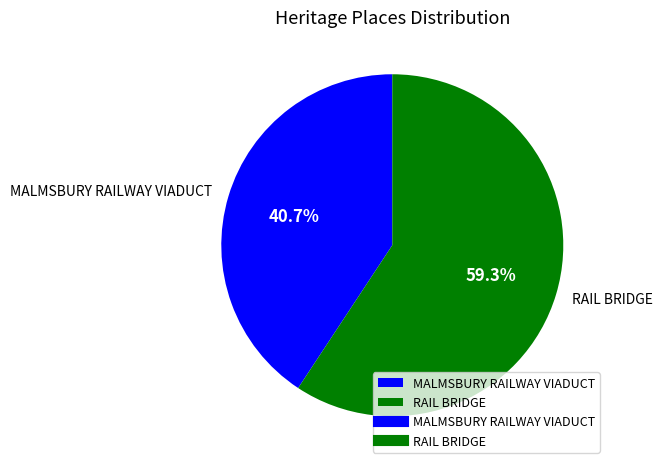

Is RAIL BRIDGE the majority of the pie?

Yes